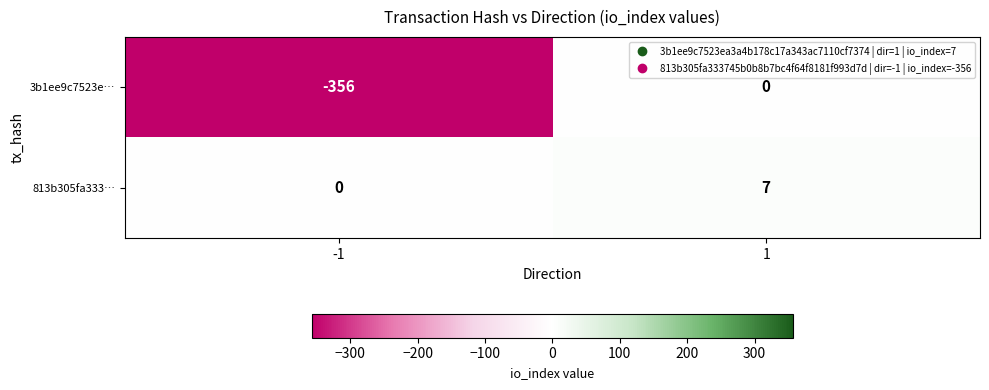

What is the smallest value displayed?

-356